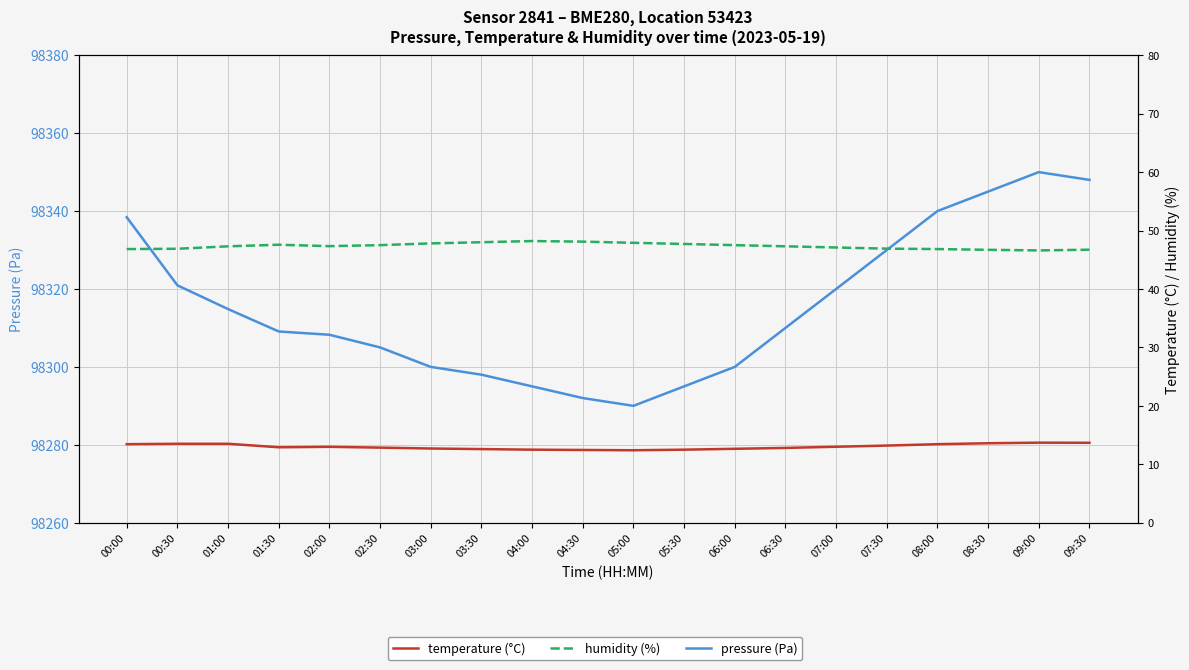

What position from the left is 03:30?

8